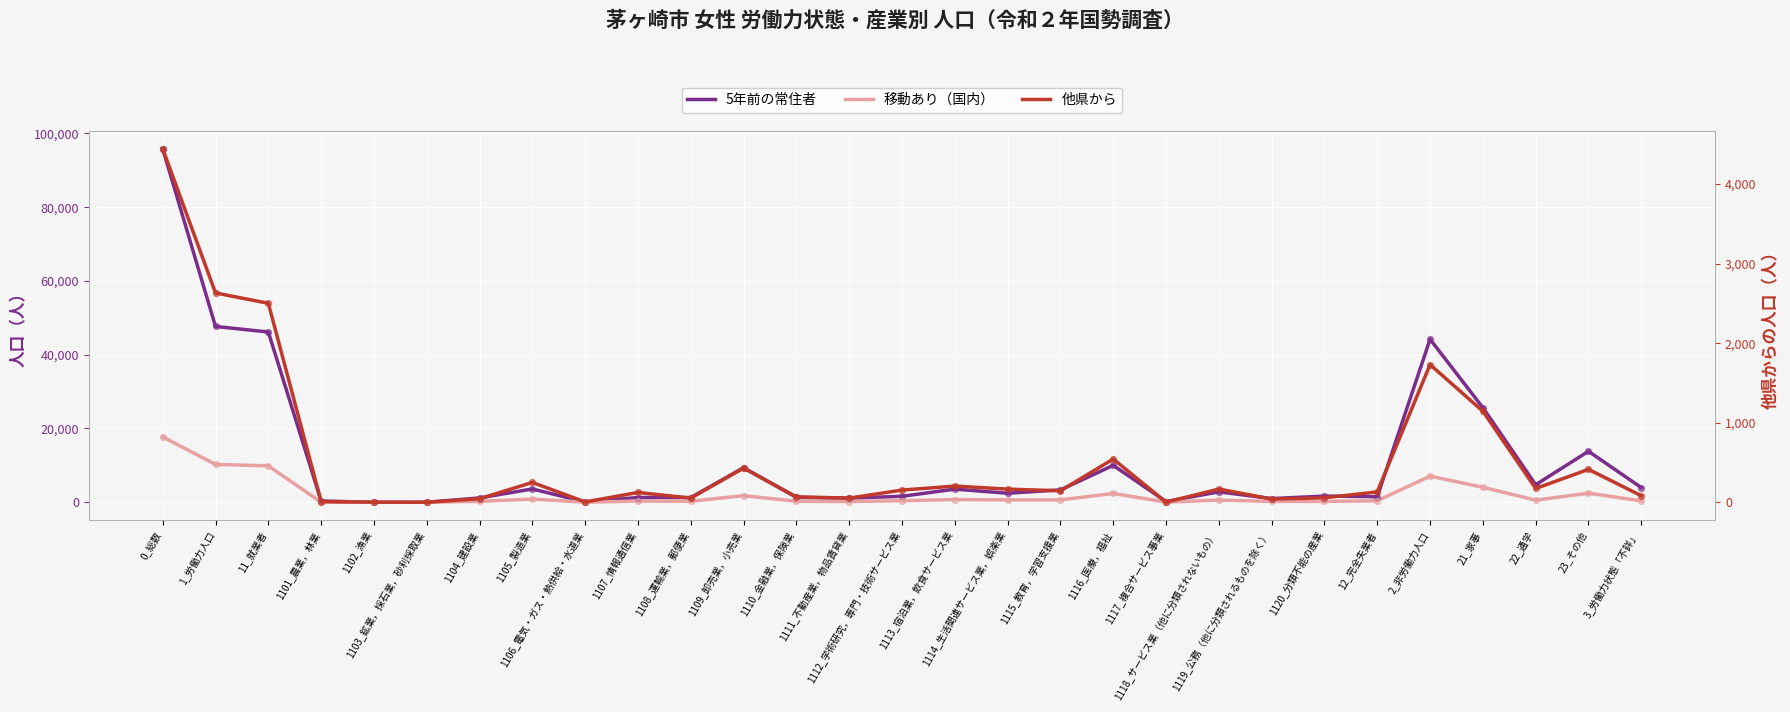

Which series contains the highest Y value?

5年前の常住者